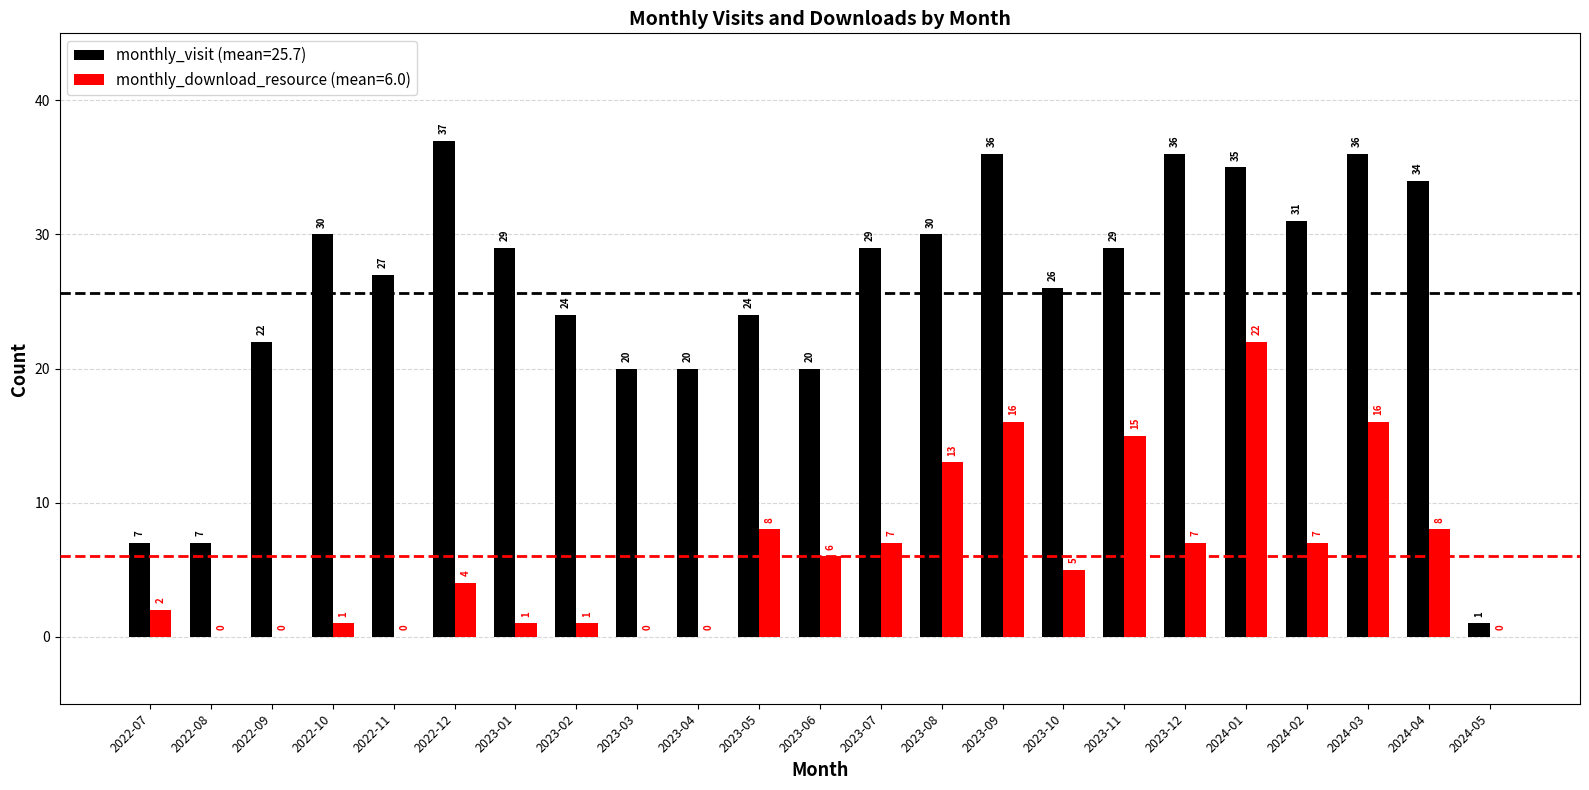

What is the maximum value shown in the chart?

37